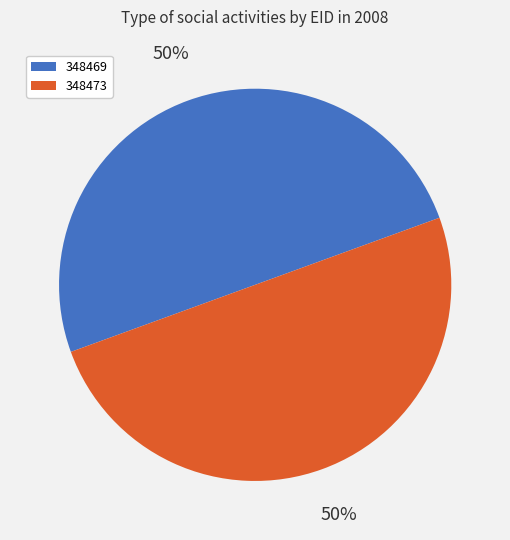

The 348469 slice represents 50% of the pie. True or false?

True